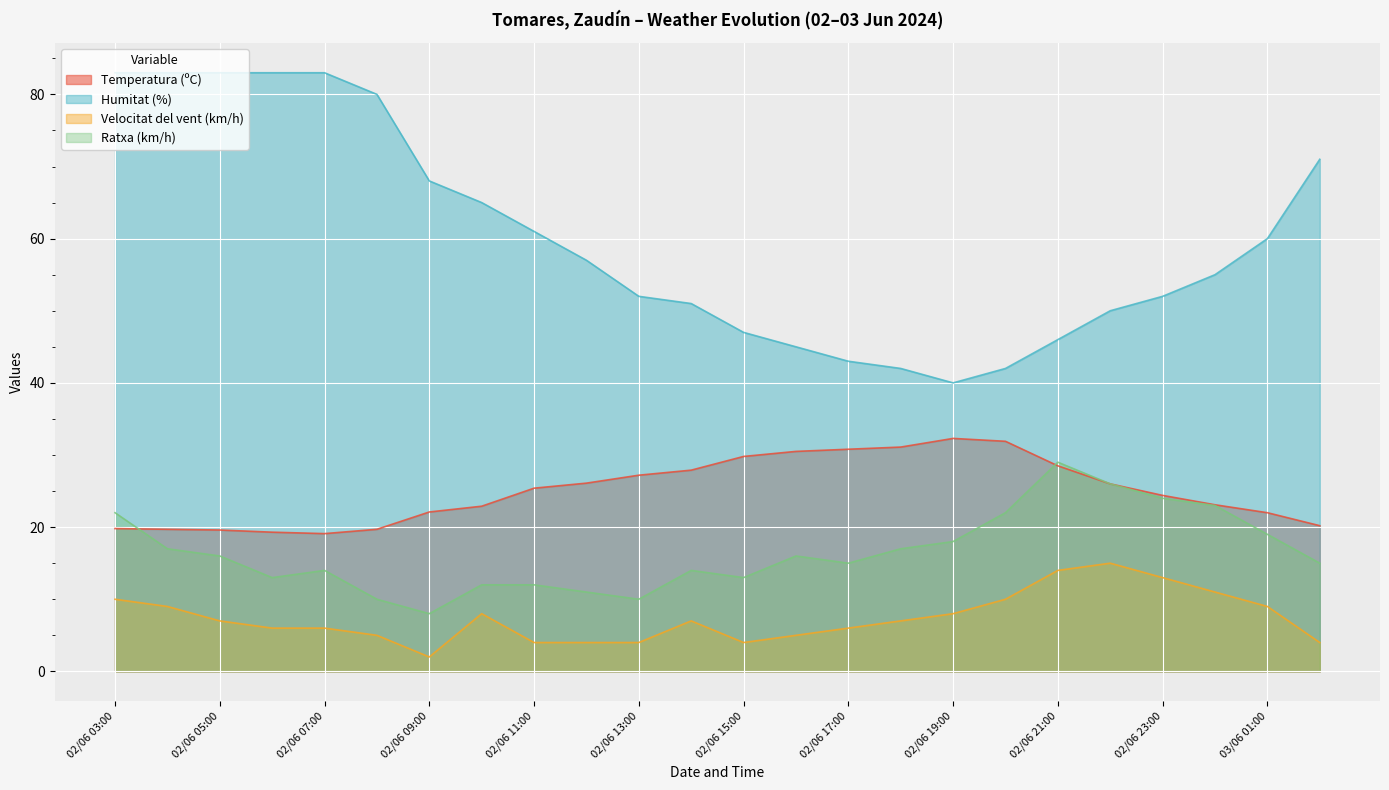

True or false: Ratxa (km/h) has a value of 17.0 at 02/06 18:00.

True